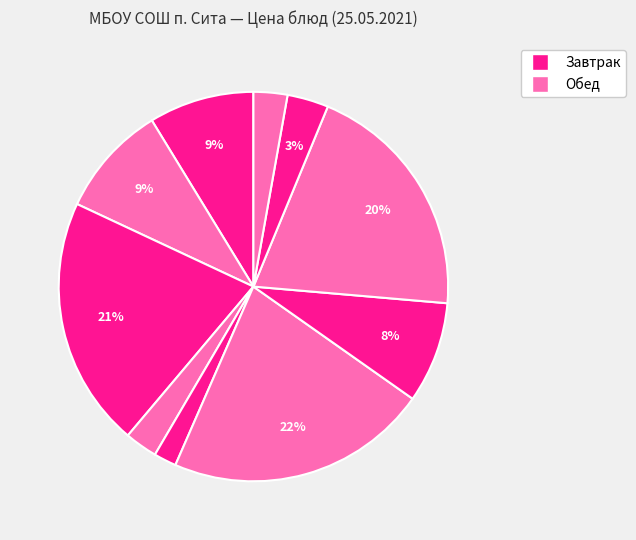

How many slices are in this pie chart?

10